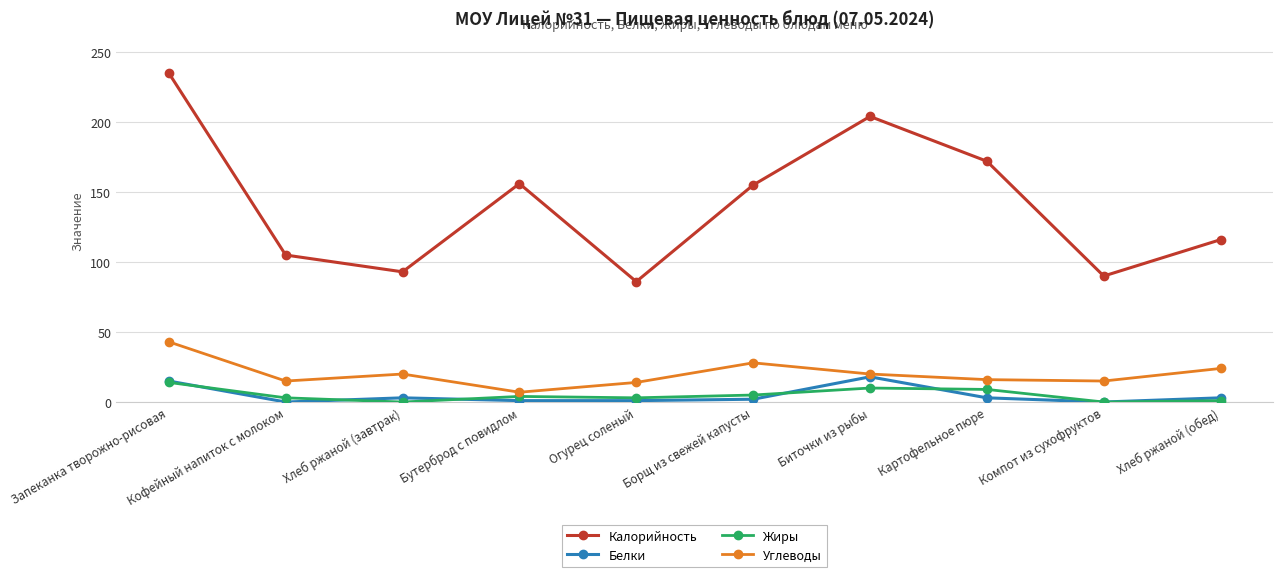

True or false: Белки and Калорийность cross at least once.

False